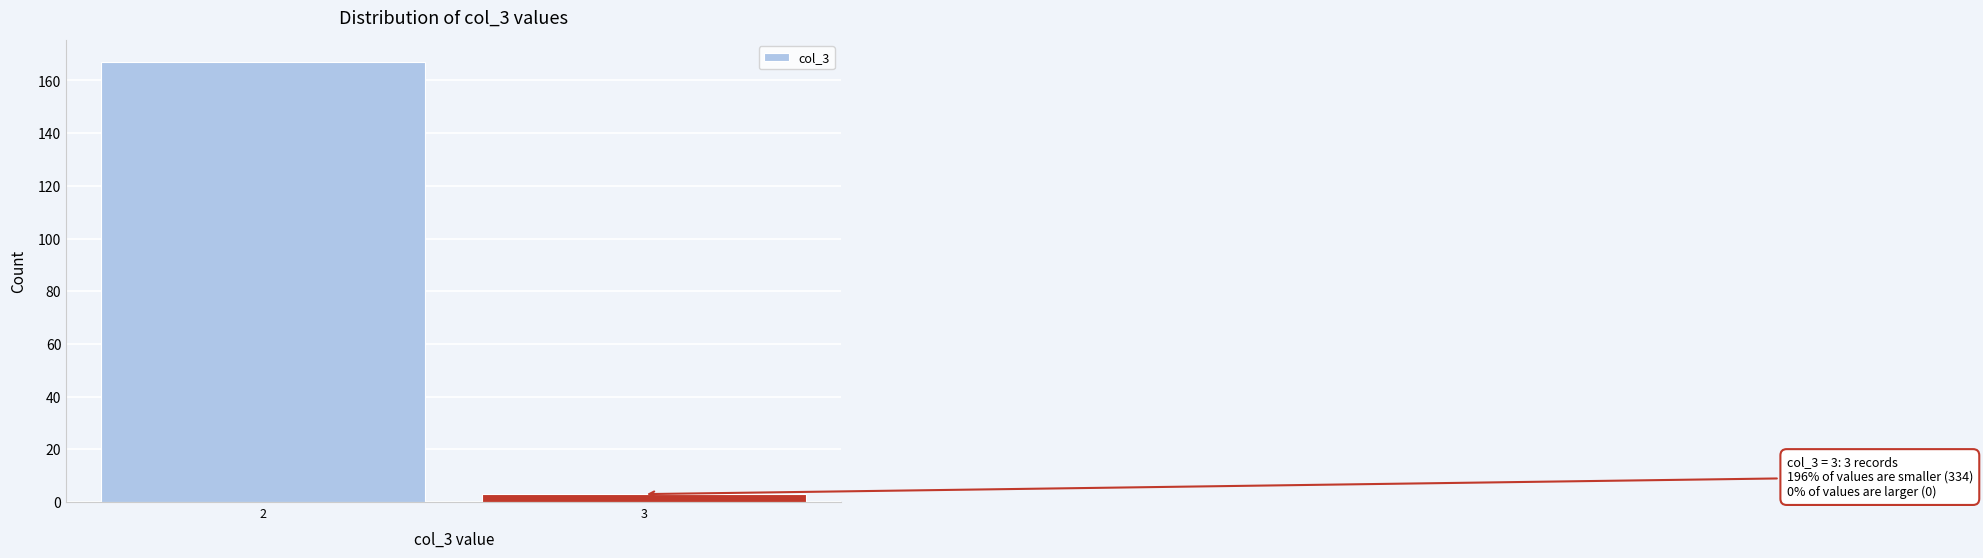

Reading left to right, list all the values displayed in this chart.

2=167	3=3